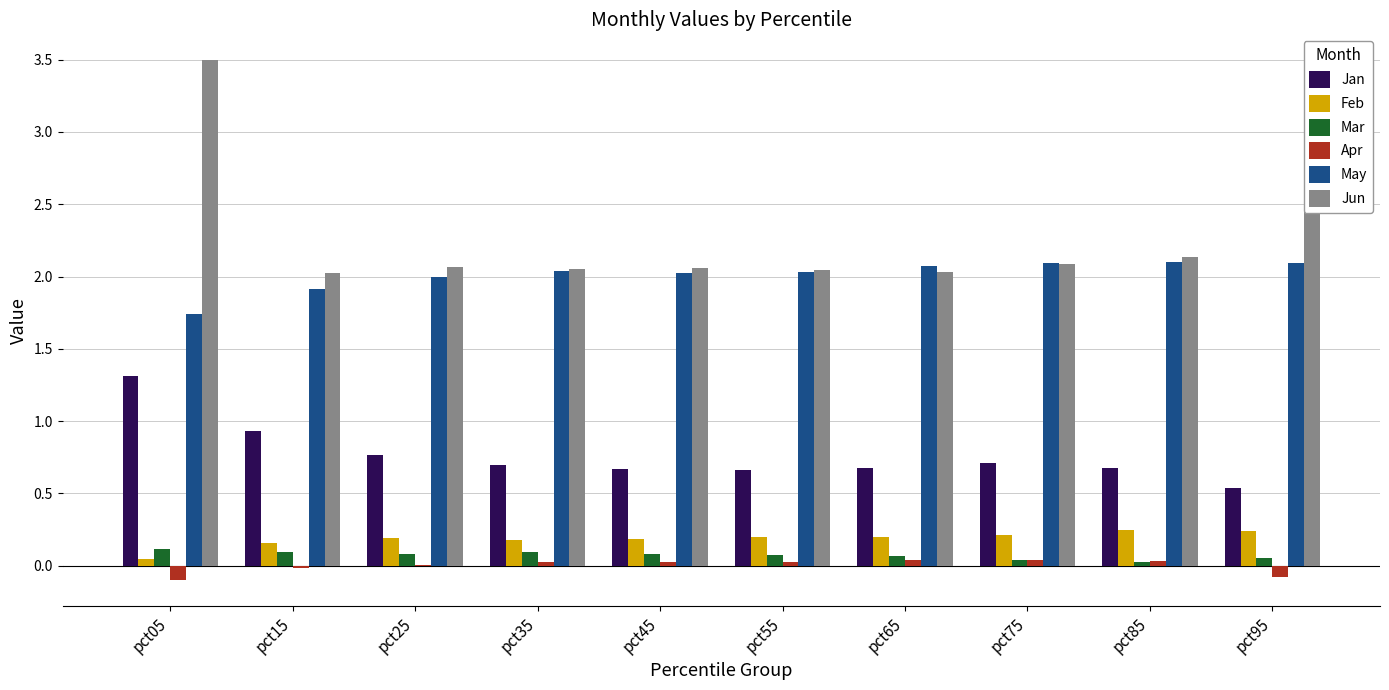

Which category has the highest value across all series?

pct05